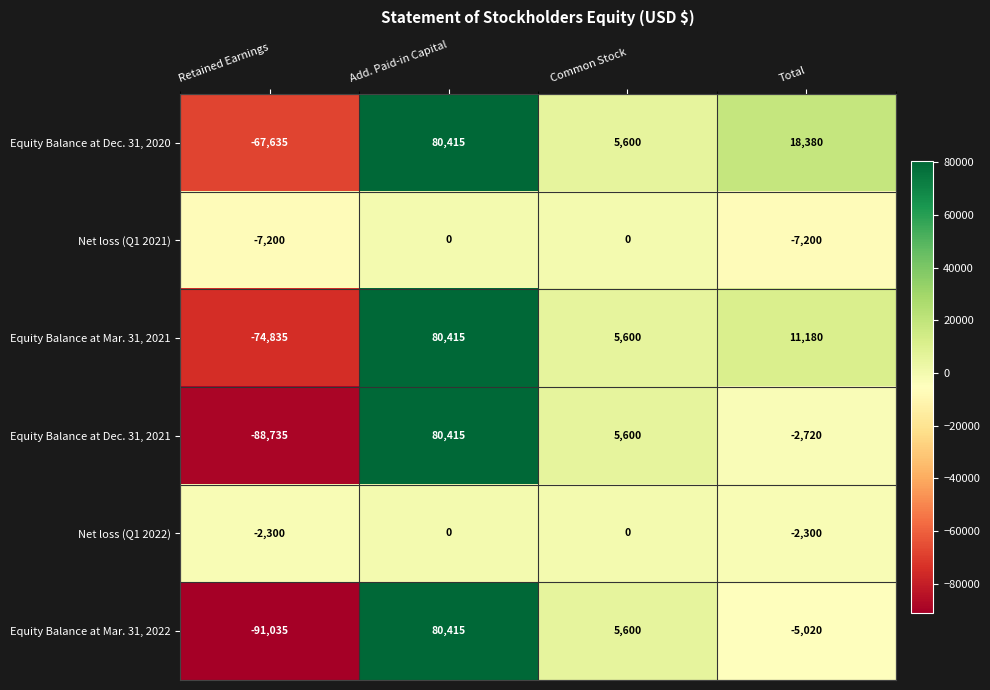

List the labels in order of Equity Balance at Dec. 31, 2021 value, smallest first.

Retained Earnings, Total, Common Stock, Add. Paid-in Capital